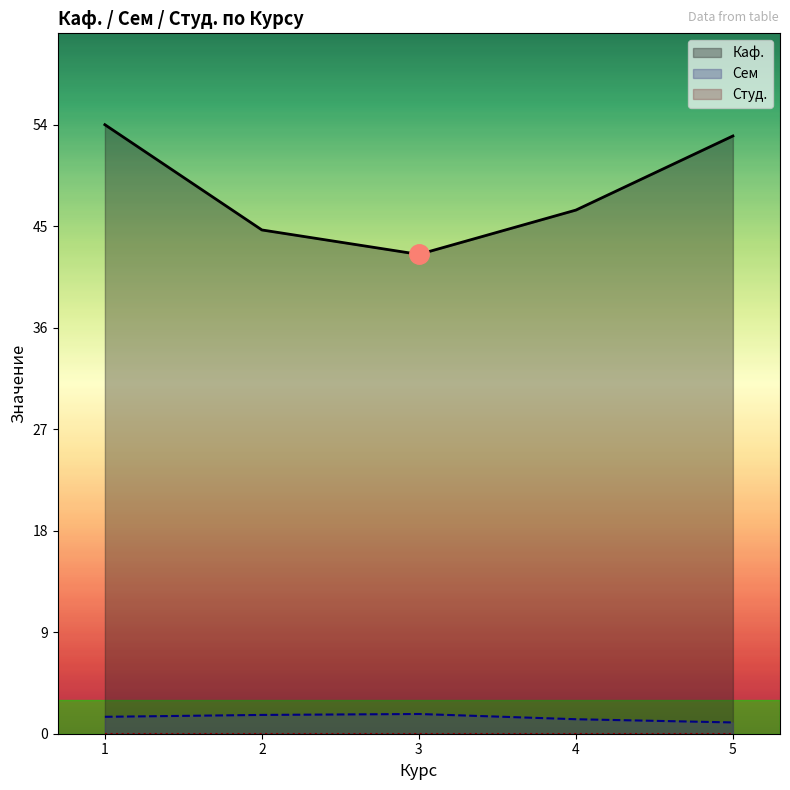

How many interior local peaks does the Каф. series have?

0